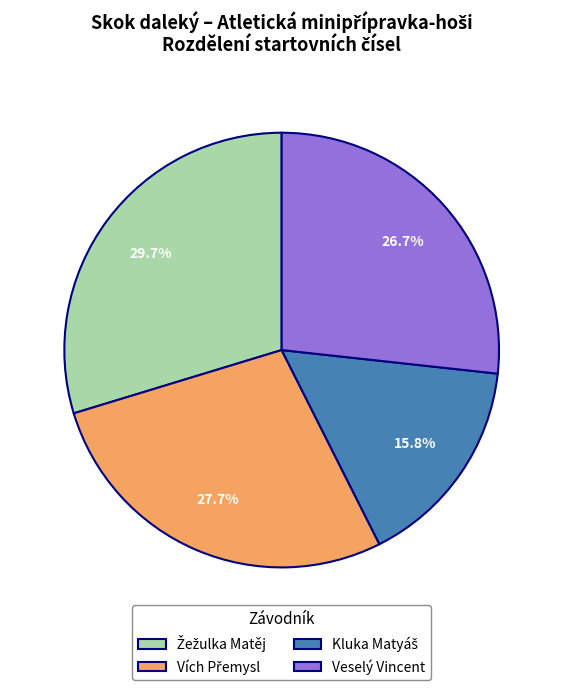

Is there any slice that represents more than half of the pie?

No